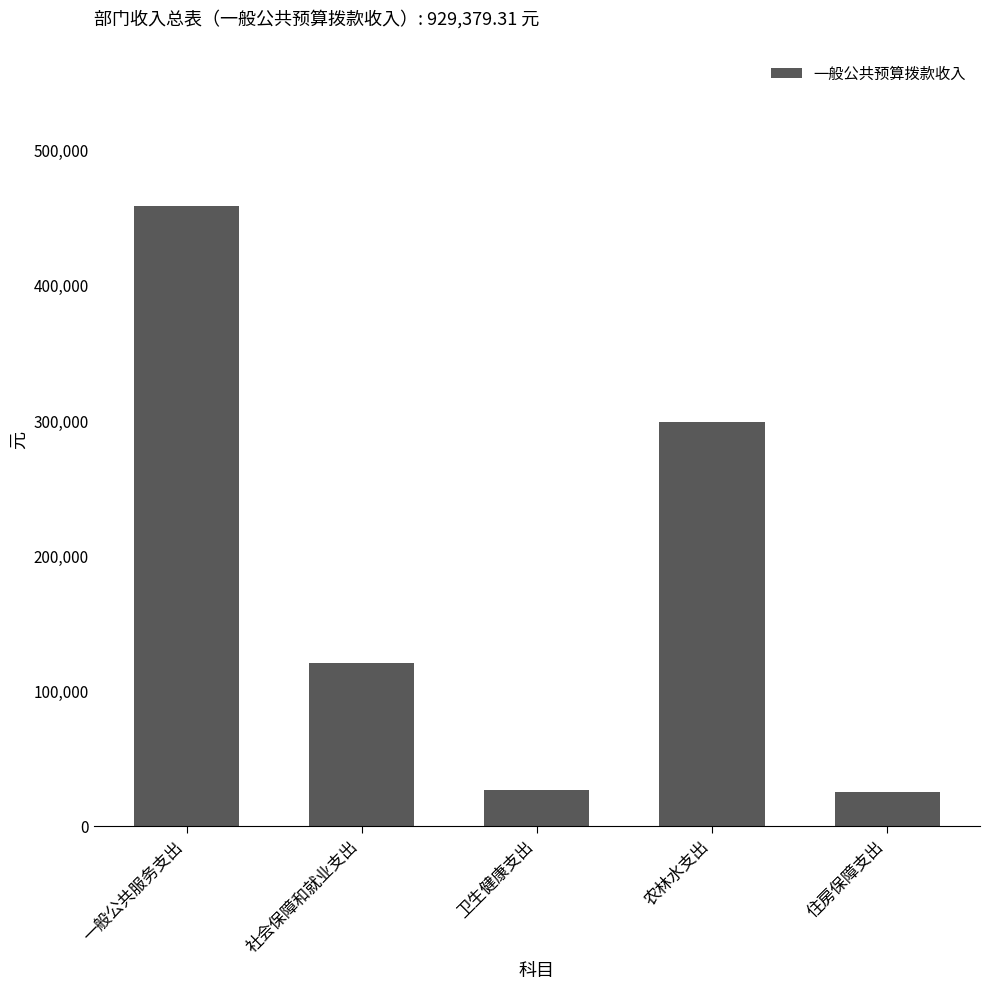

Which label corresponds to the largest value in the chart?

一般公共服务支出